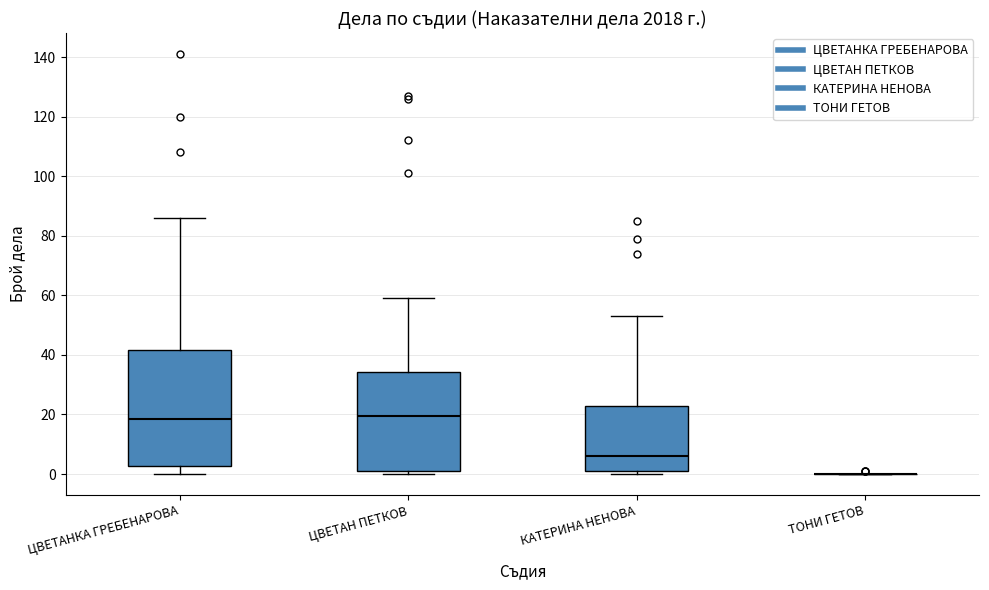

Reading left to right, transcribe this box plot: for each box, give where its median line is, the range the box spans, and where its two whiskers end, as read against the y-axis. The values are not printed on the chart, so give them approximately, as read against the axis.

ЦВЕТАНКА ГРЕБЕНАРОВА: median 18, box 2 to 42, whiskers 0 to 86
ЦВЕТАН ПЕТКОВ: median 20, box 2 to 34, whiskers 0 to 60
КАТЕРИНА НЕНОВА: median 6, box 2 to 22, whiskers 0 to 54
ТОНИ ГЕТОВ: box collapsed to a line at 0, whiskers 0 to 0